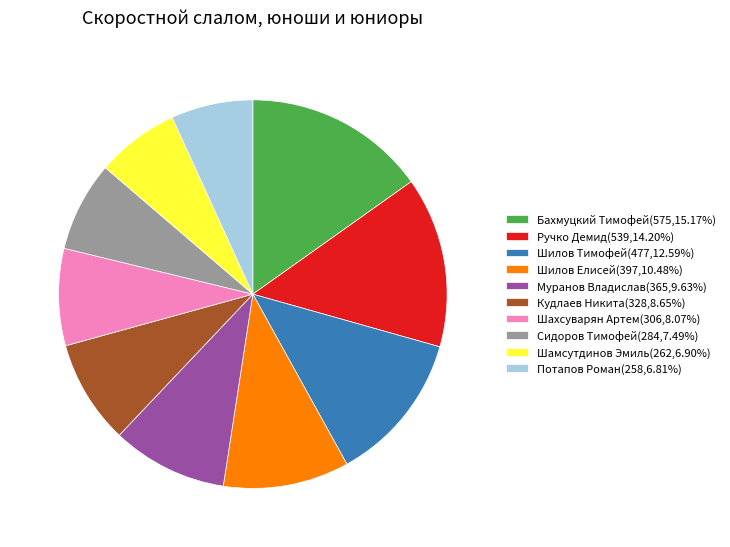

Approximately how many times larger is the value at Муранов Владислав(365,9.63%) compared to Кудлаев Никита(328,8.65%)?

1.1